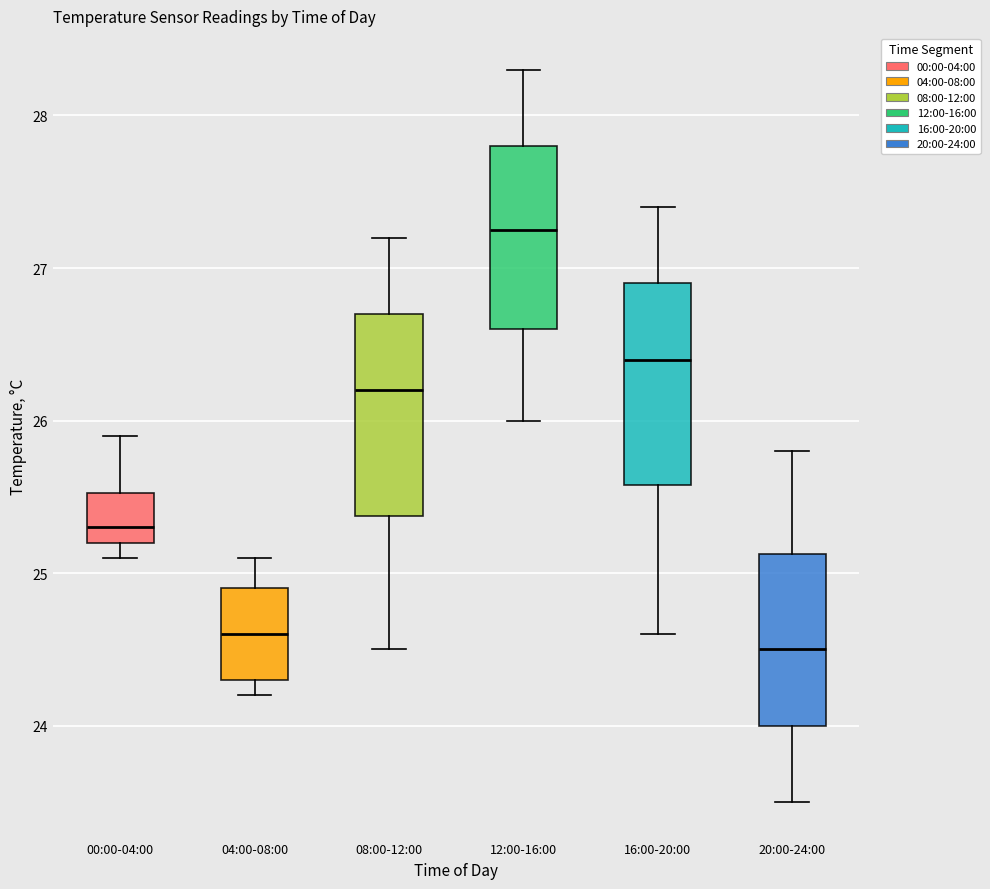

Reading left to right, read every box against the y-axis: the position of its median line, the range the box covers, and the ends of its whiskers. The values are not printed on the chart, so give them approximately, as read against the axis.

00:00-04:00: median 25.3, box 25.2 to 25.5, whiskers 25.1 to 25.9
04:00-08:00: median 24.6, box 24.3 to 24.9, whiskers 24.2 to 25.1
08:00-12:00: median 26.2, box 25.4 to 26.7, whiskers 24.5 to 27.2
12:00-16:00: median 27.3, box 26.6 to 27.8, whiskers 26.0 to 28.3
16:00-20:00: median 26.4, box 25.6 to 26.9, whiskers 24.6 to 27.4
20:00-24:00: median 24.5, box 24.0 to 25.1, whiskers 23.5 to 25.8